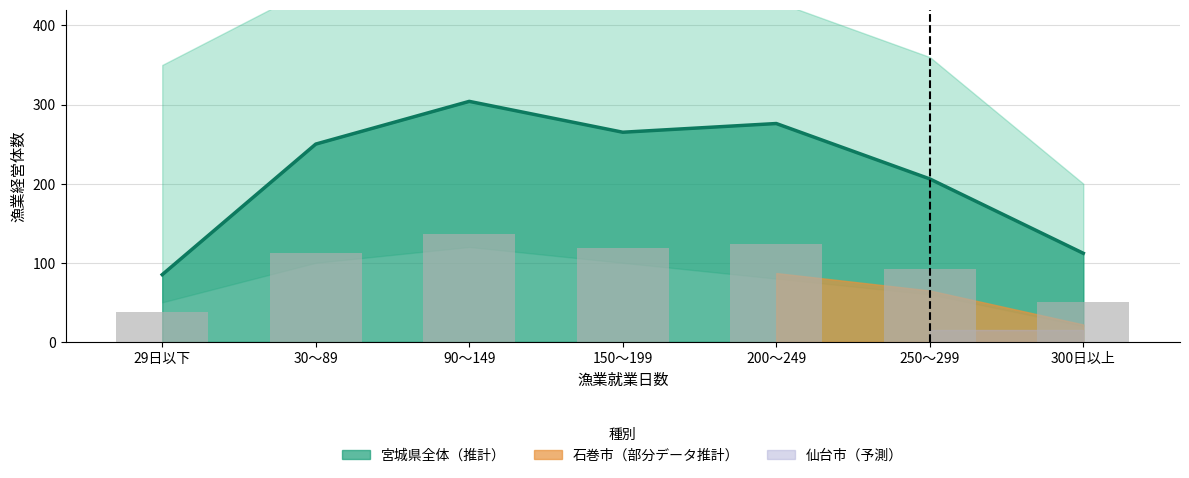

Is it true that 仙台市 equals 1 at 90～149?

True